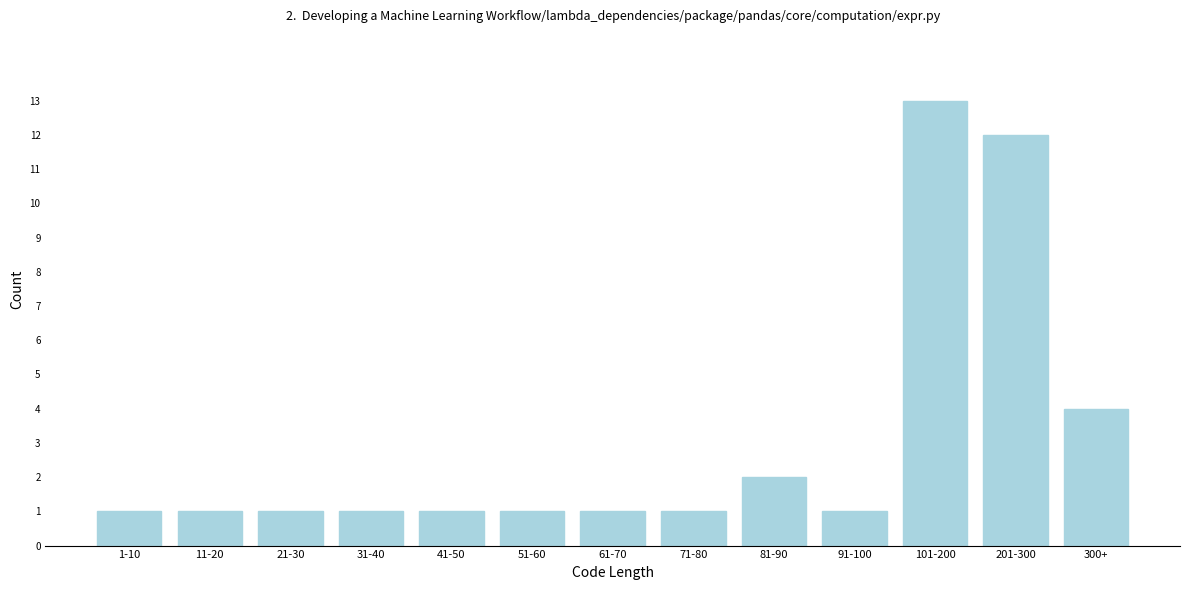

Reading left to right, list all the values displayed in this chart.

1-10=1	11-20=1	21-30=1	31-40=1	41-50=1	51-60=1	61-70=1	71-80=1	81-90=2	91-100=1	101-200=13	201-300=12	300+=4